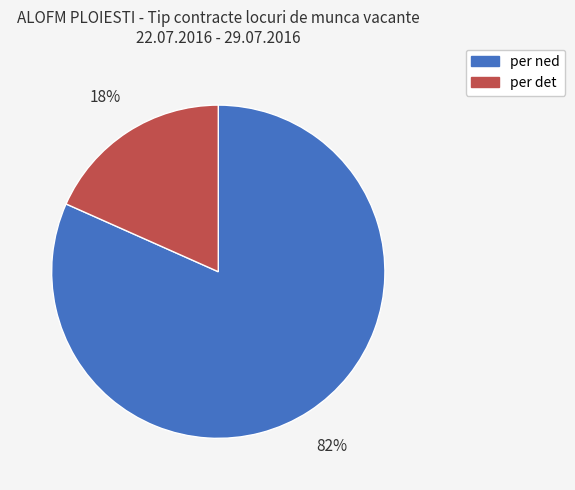

To the nearest percent, what is the combined percentage of per ned and per det?

100%